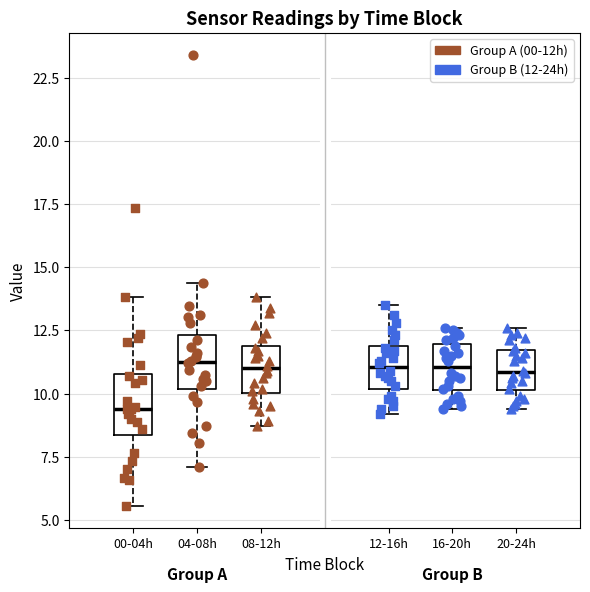

Reading left to right, transcribe this box plot: for each box, give where its median line is, the range the box spans, and where its two whiskers end, as read against the y-axis. The values are not printed on the chart, so give them approximately, as read against the axis.

00-04h: median 9.5, box 8.5 to 11.0, whiskers 5.5 to 14.0
04-08h: median 11.0, box 10.0 to 12.5, whiskers 7.0 to 14.5
08-12h: median 11.0, box 10.0 to 12.0, whiskers 8.5 to 14.0
12-16h: median 11.0, box 10.0 to 12.0, whiskers 9.0 to 13.5
16-20h: median 11.0, box 10.0 to 12.0, whiskers 9.5 to 12.5
20-24h: median 11.0, box 10.0 to 11.5, whiskers 9.5 to 12.5